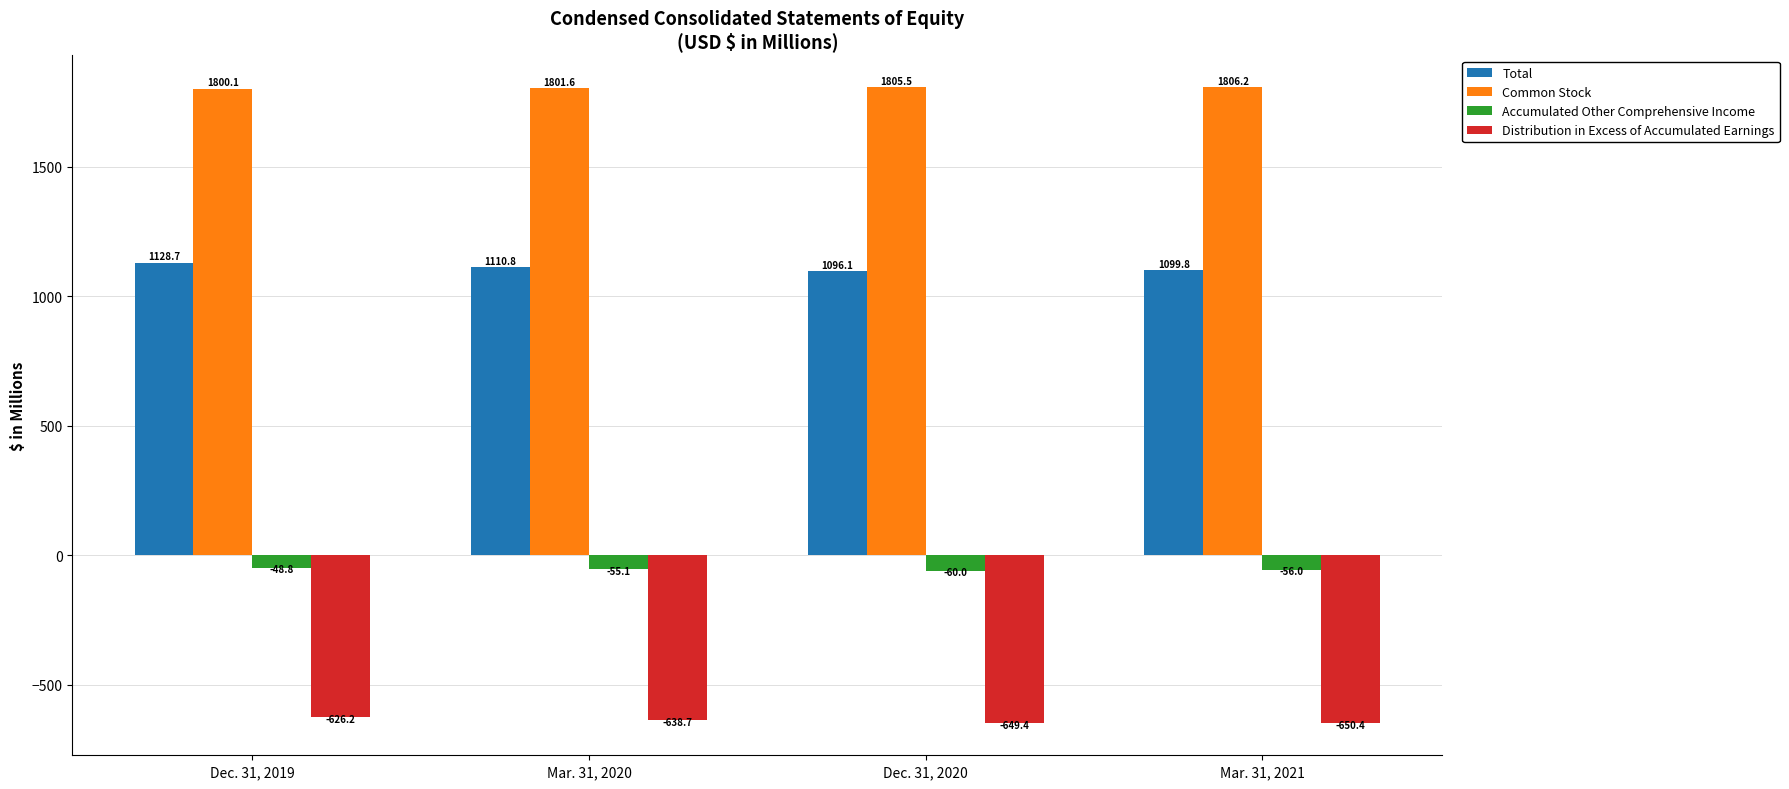

What is the average value of the Distribution in Excess of Accumulated Earnings series?

-641.2